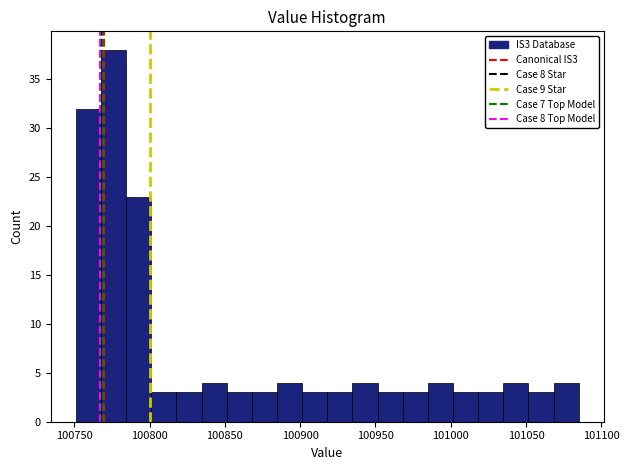

Read against the x-axis, roughly where is the centre of the tallest bar?

100775